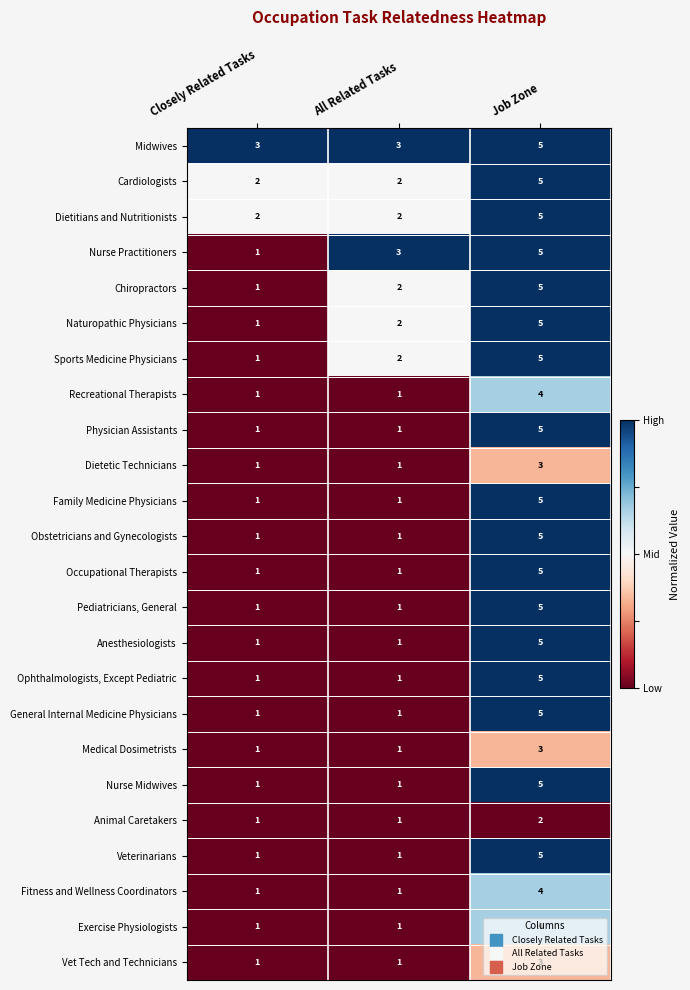

At which category is the sum across all series the highest?

Job Zone